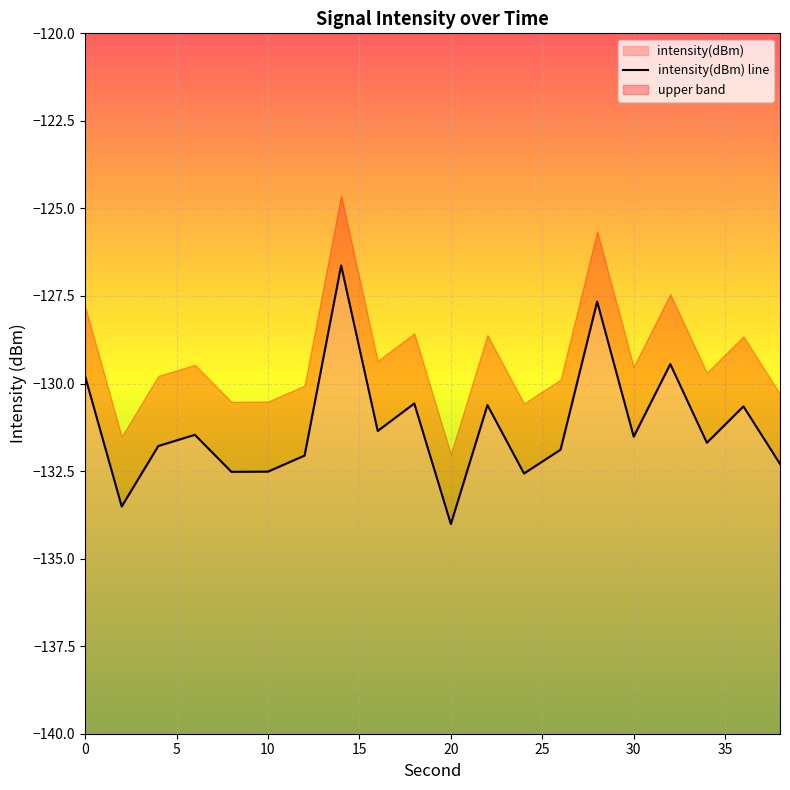

List the labels in order of value, smallest first.

20, 2, 24, 8, 10, 38, 12, 26, 4, 34, 30, 6, 16, 36, 22, 18, 0, 32, 28, 14